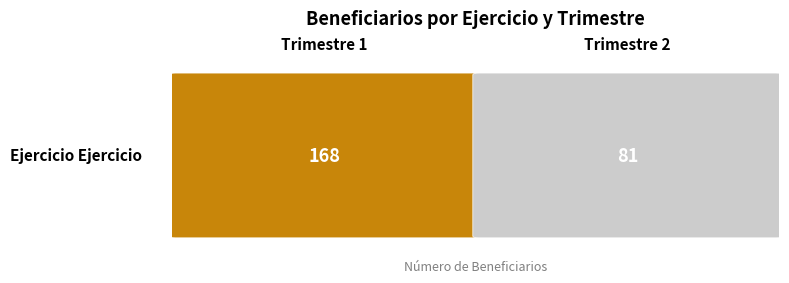

Approximately how many times larger is the value at 2 compared to 1?

0.5